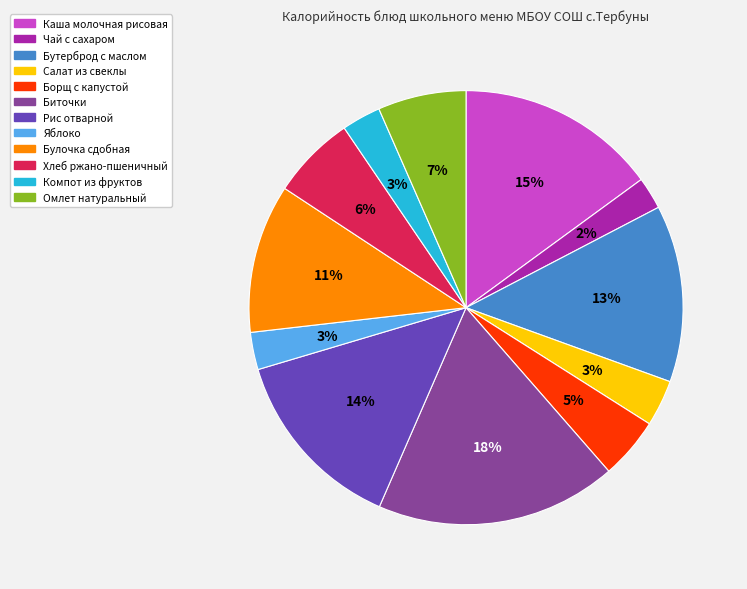

Do Биточки and Булочка сдобная together represent more than half of the pie?

No